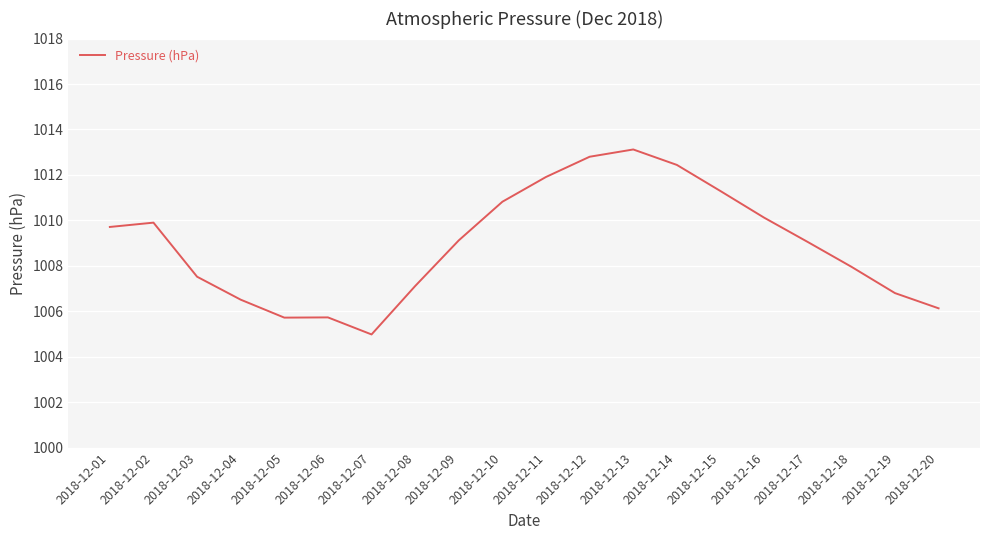

What is the minimum value shown in the chart?

1005.0